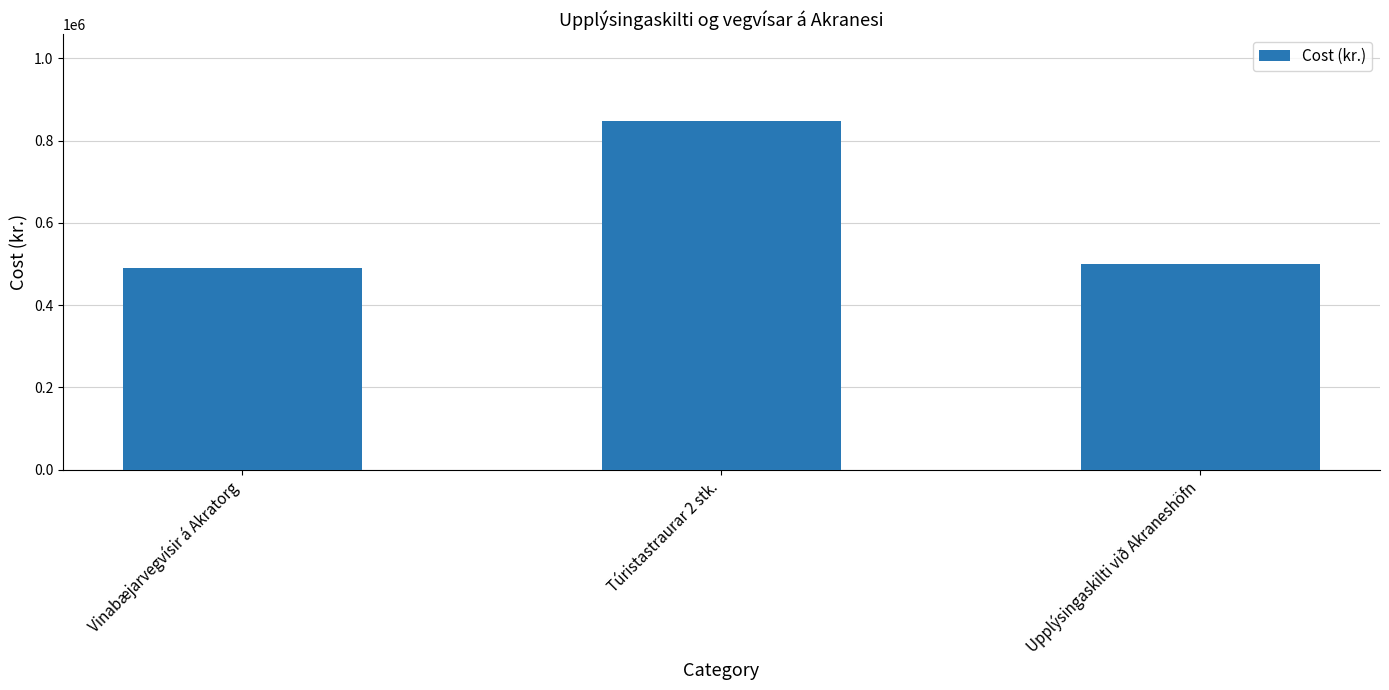

Which label corresponds to the largest value in the chart?

Túristastraurar 2 stk.